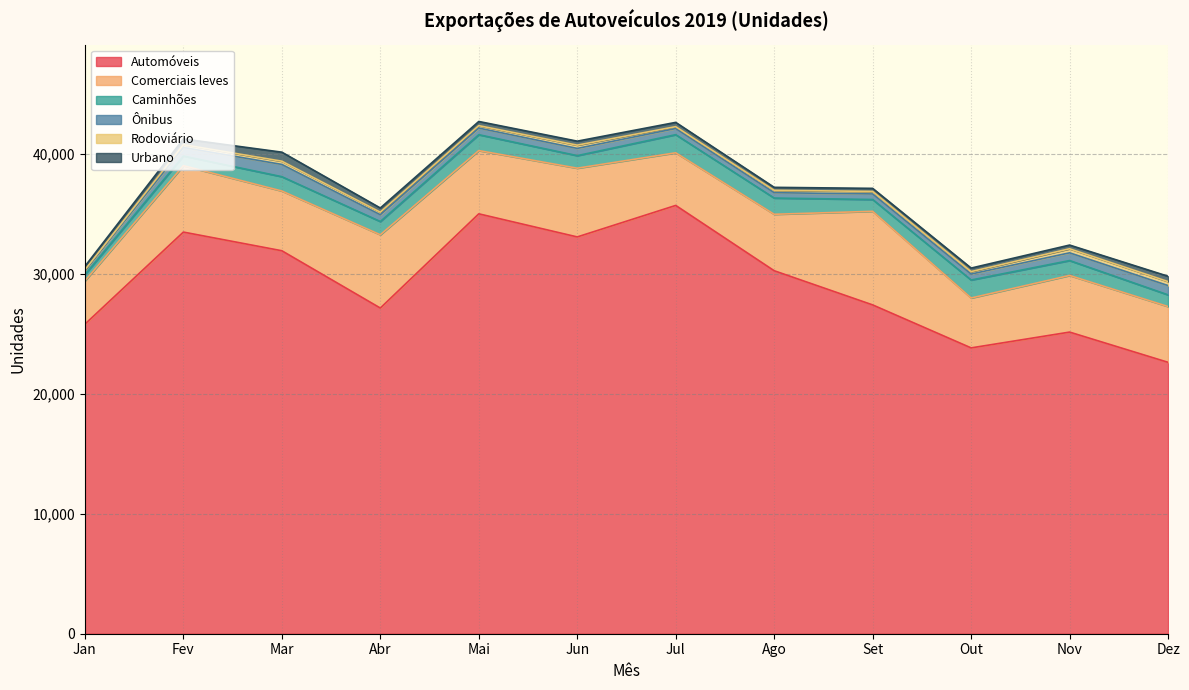

True or false: Automóveis and Rodoviário cross at least once.

False